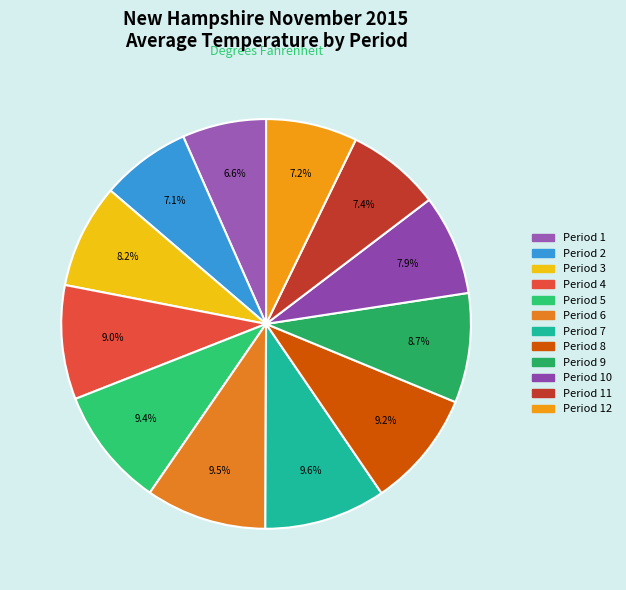

Which category has the biggest portion of the pie?

Period 7